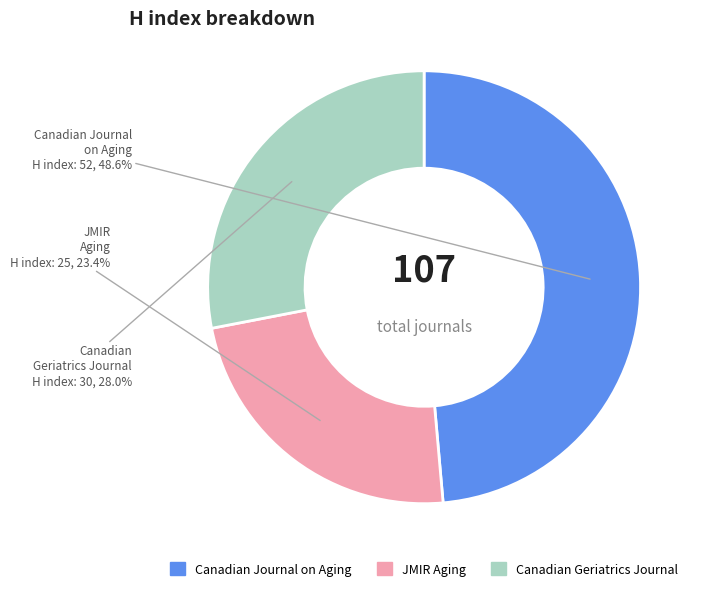

Combined, do JMIR Aging and Canadian Geriatrics Journal account for over 50%?

Yes